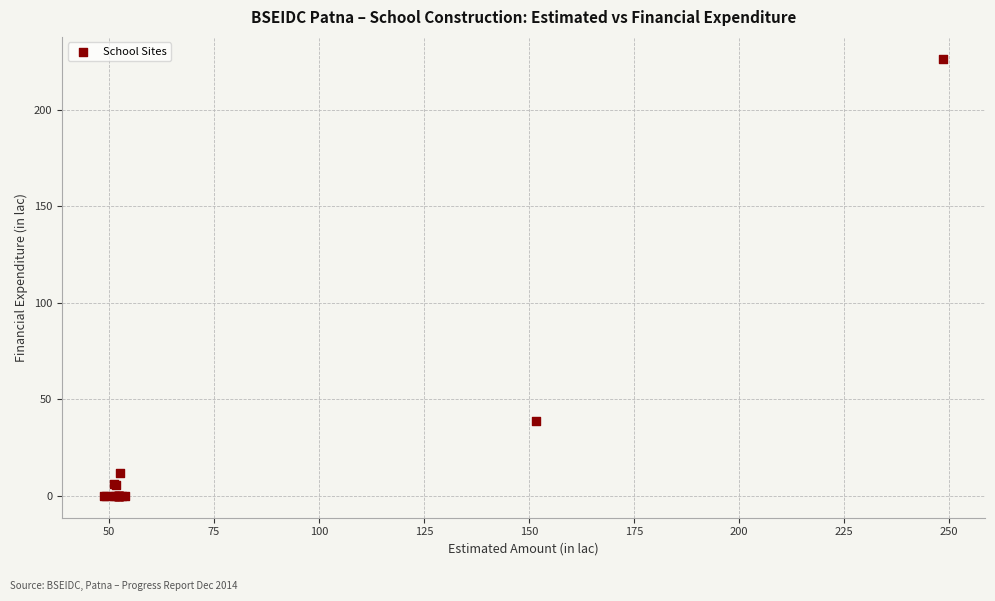

What Y value in the scatter plot is closest to 113?

39.0